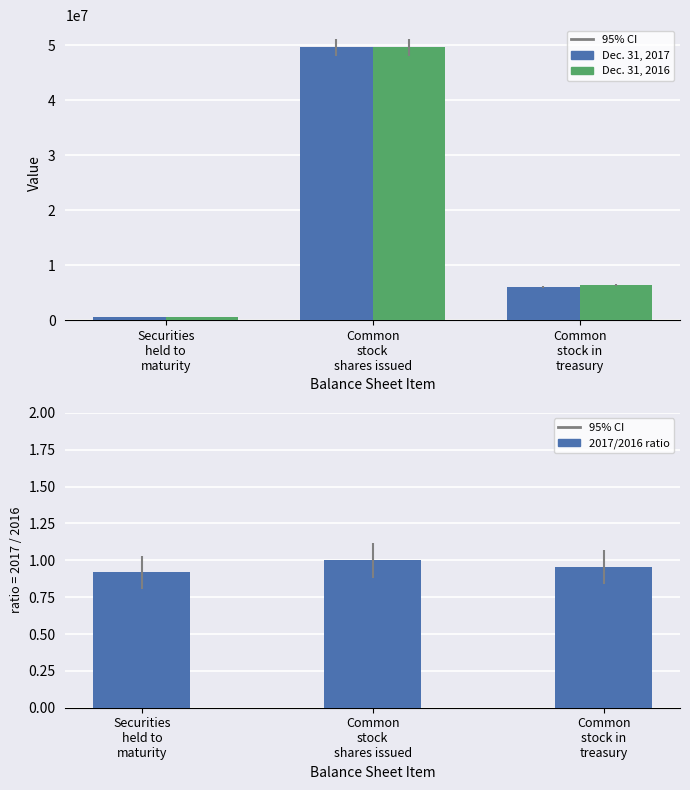

True or false: Dec. 31, 2017 has a value of 49651493.0 at Common
stock
shares issued.

True